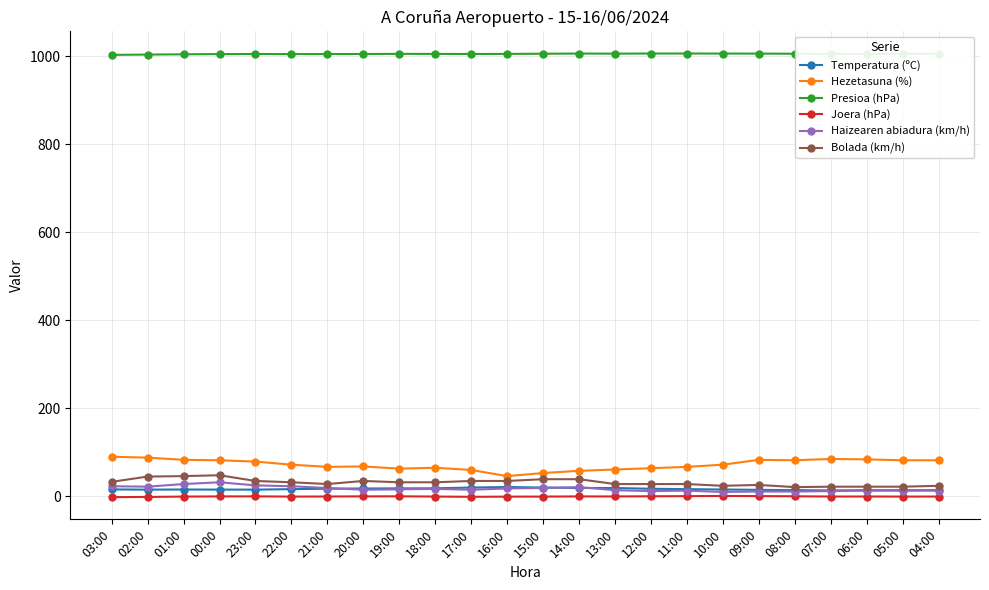

What is the sum of the Haizearen abiadura (km/h) values at 13:00 and 06:00?

27.0